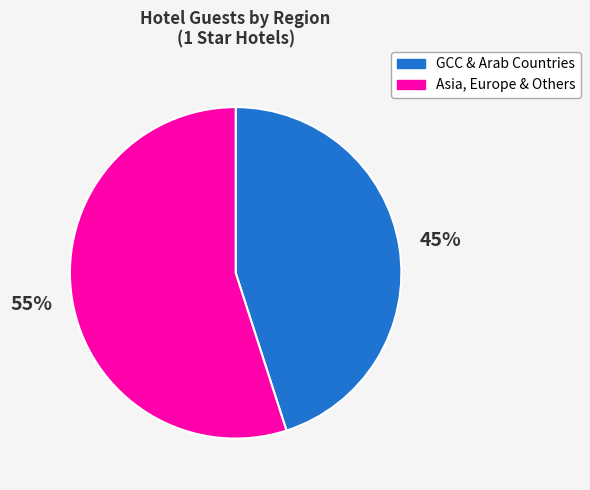

How many slices are in this pie chart?

2